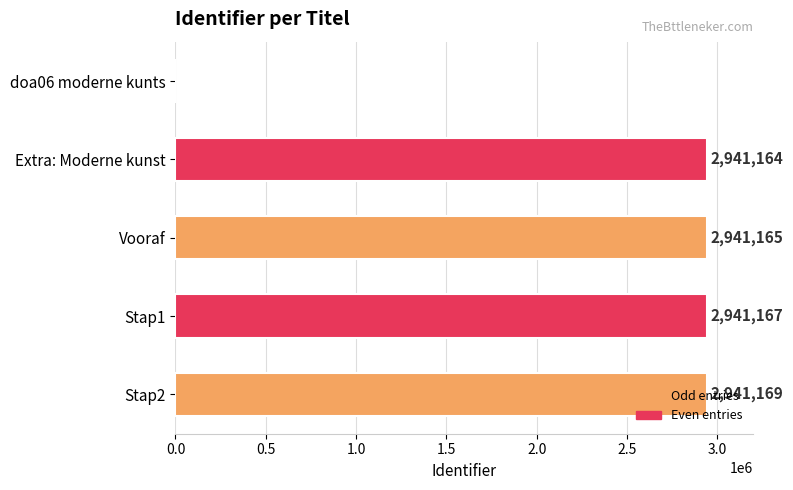

What is the sum of all values?

11764665